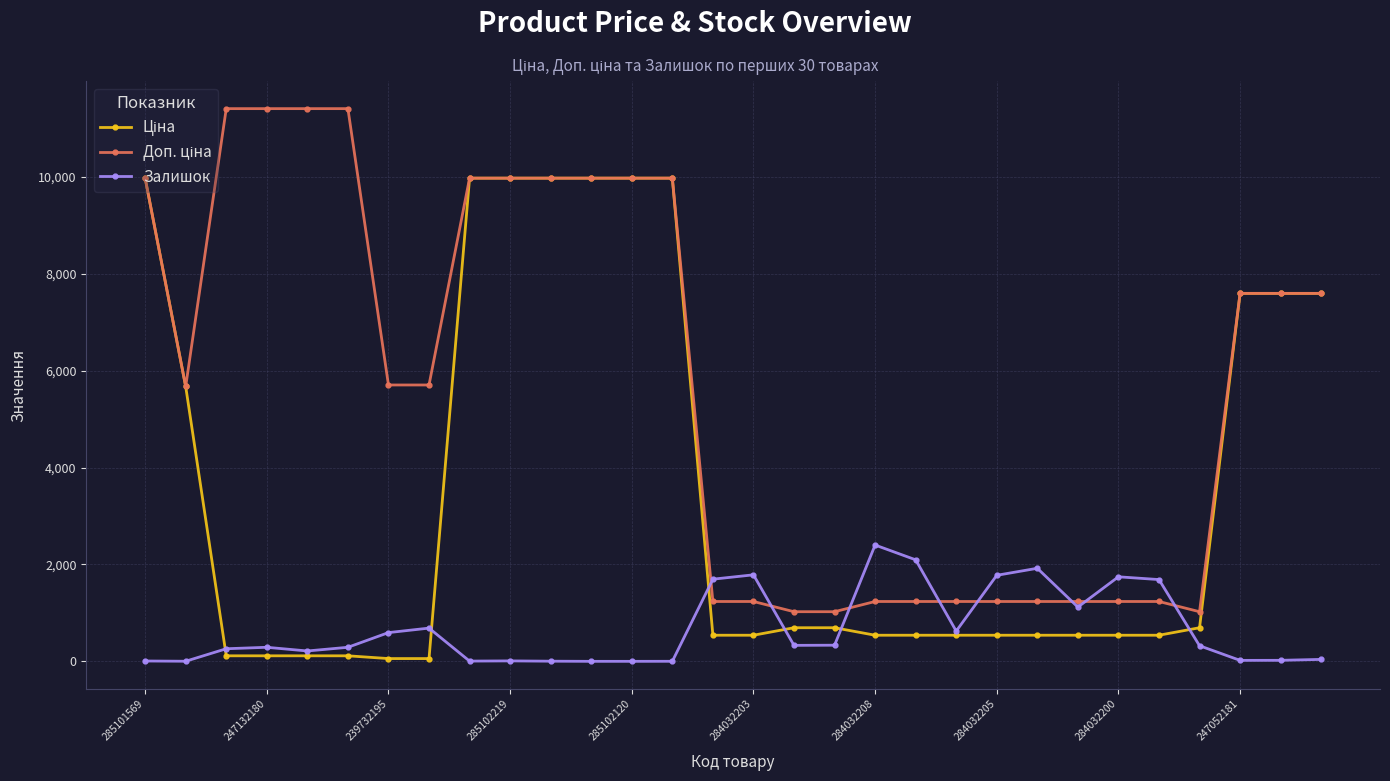

How many categories are shown in the chart?

30